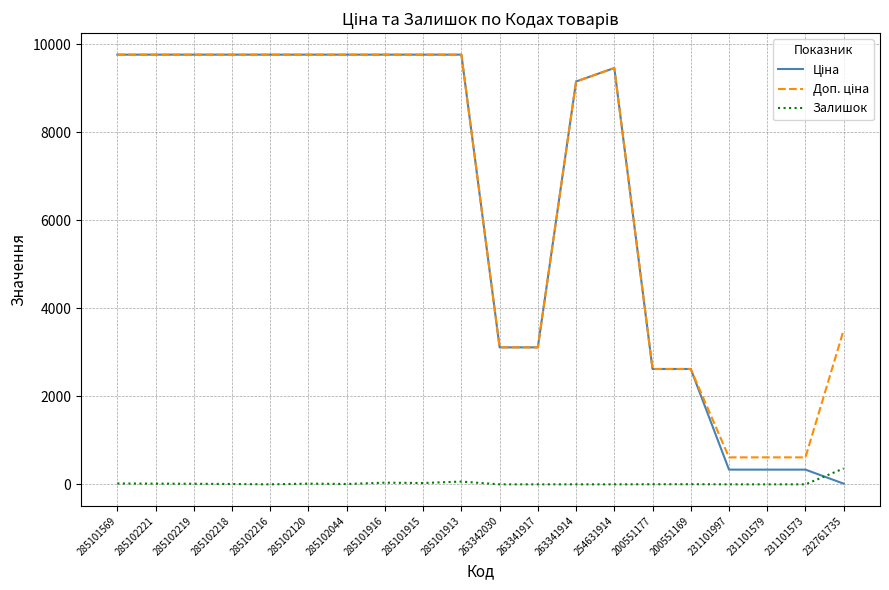

What is the difference between the highest and lowest values at 263341917?

3113.0